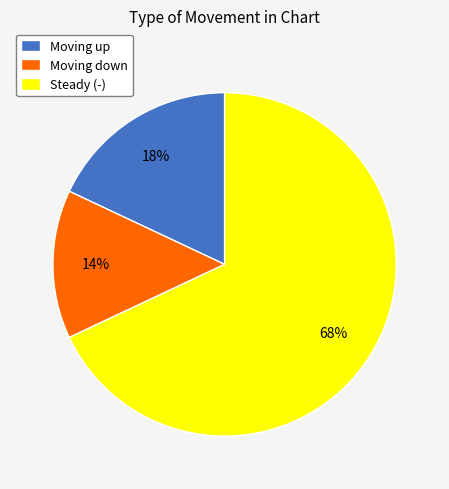

What is the largest slice in the pie chart?

Steady (-)